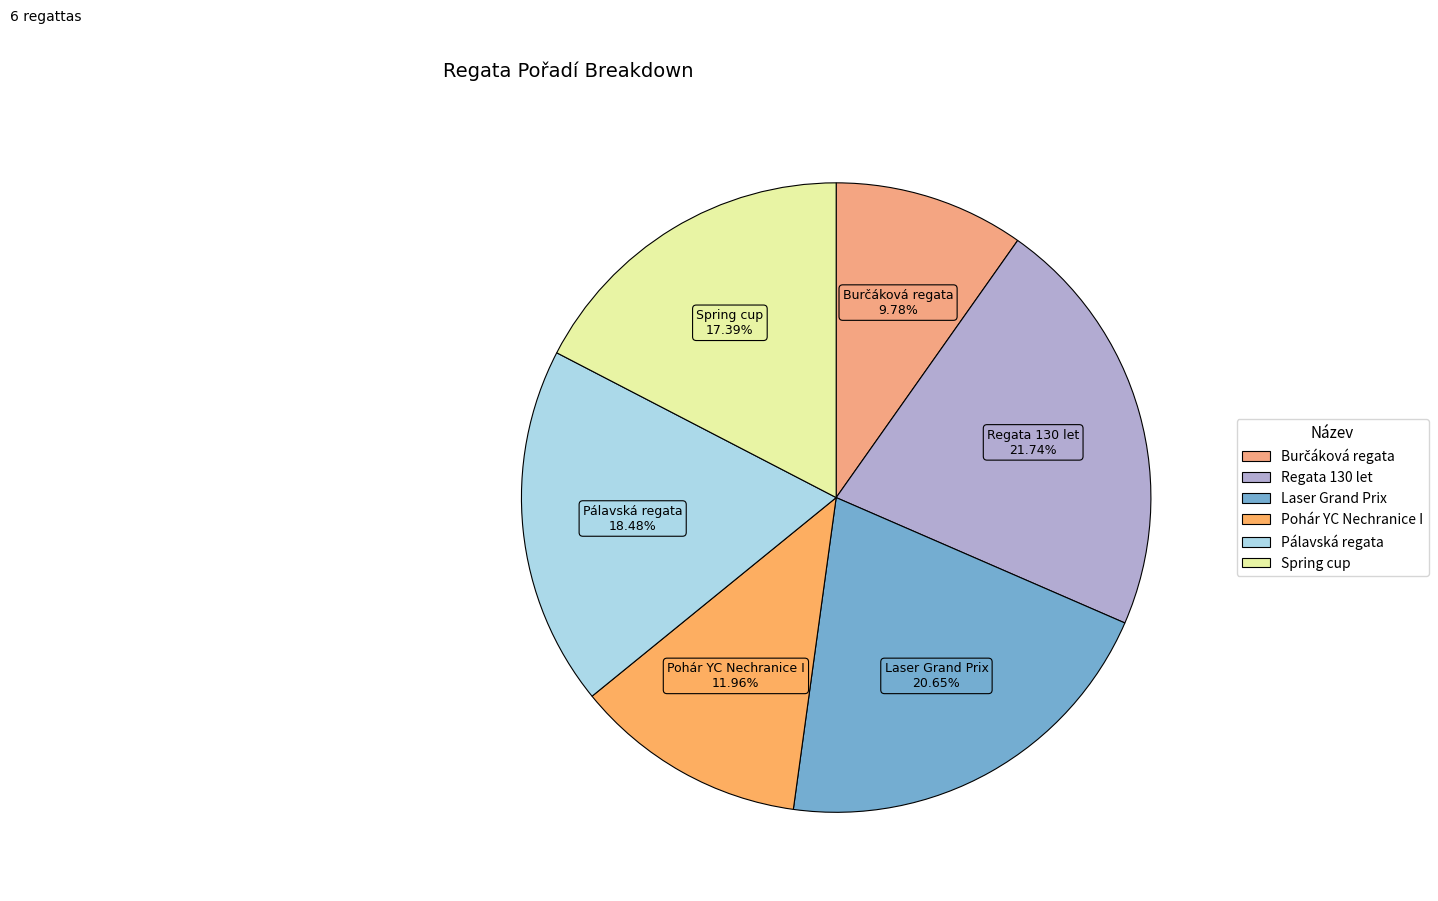

Count the number of slices in the pie.

6